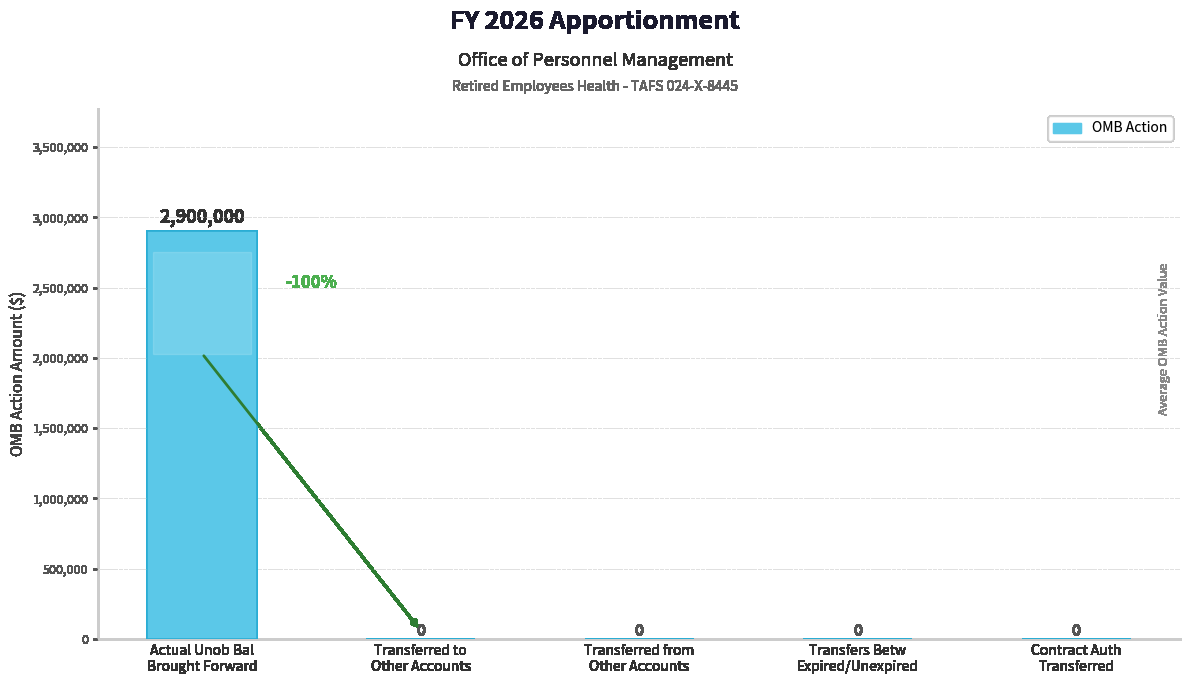

Is it true that the value at Actual Unob Bal
Brought Forward is 4480662?

False